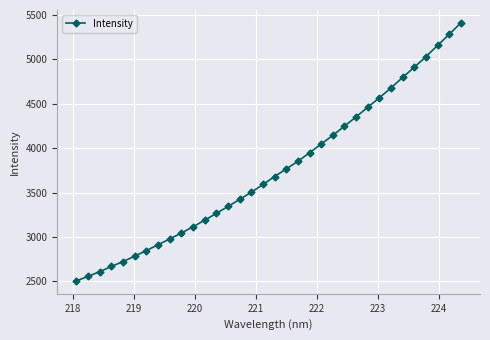

What is the value of the 1st point from the left?

2504.7